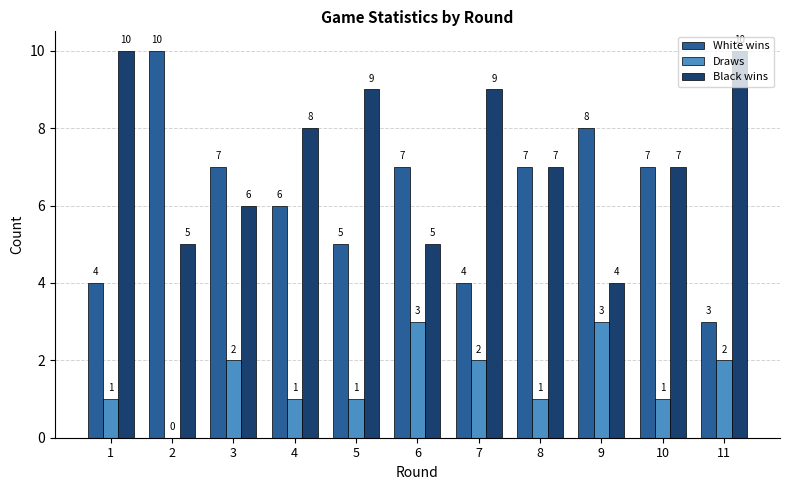

What value does the White wins series have at 1?

4